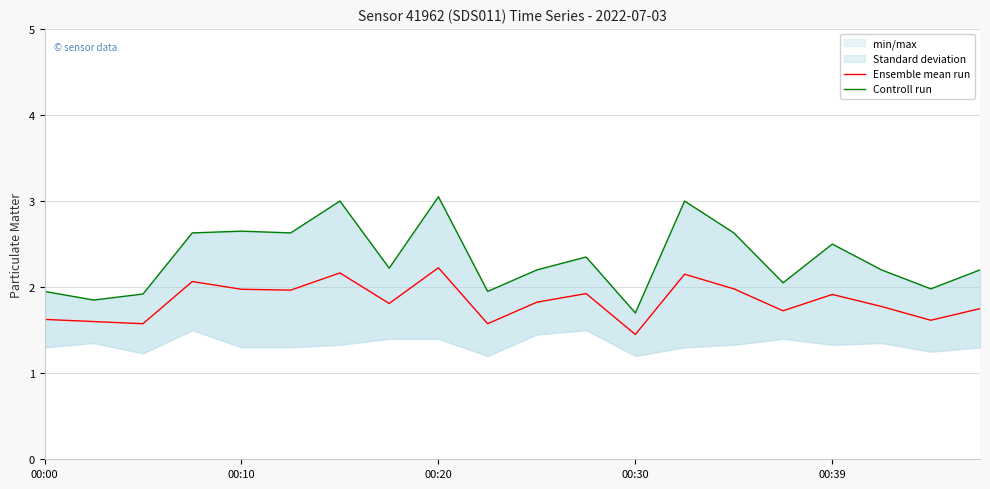

What is the average value of the Controll run series?

2.3